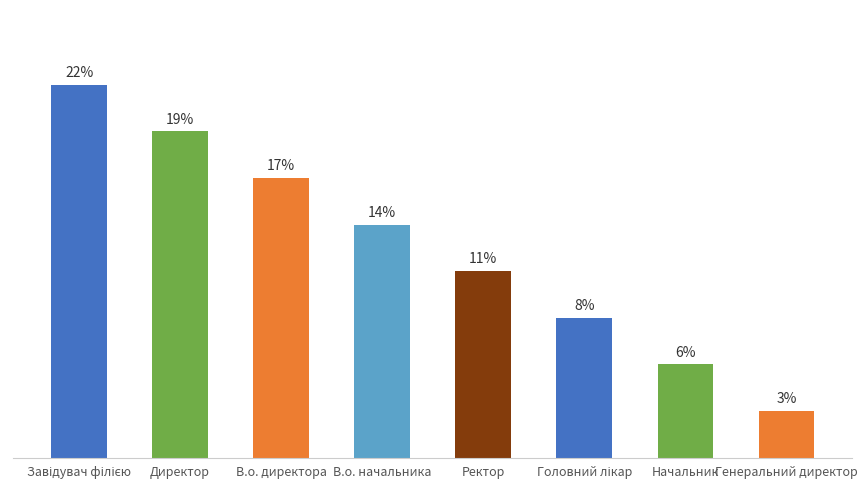

What is the ratio of the value at Генеральний директор to the value at Начальник?

0.5